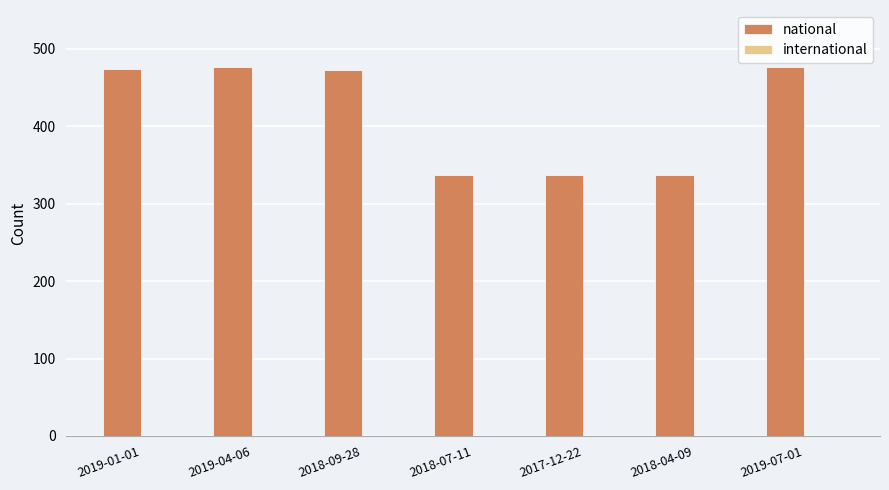

What is the smallest value displayed?

337